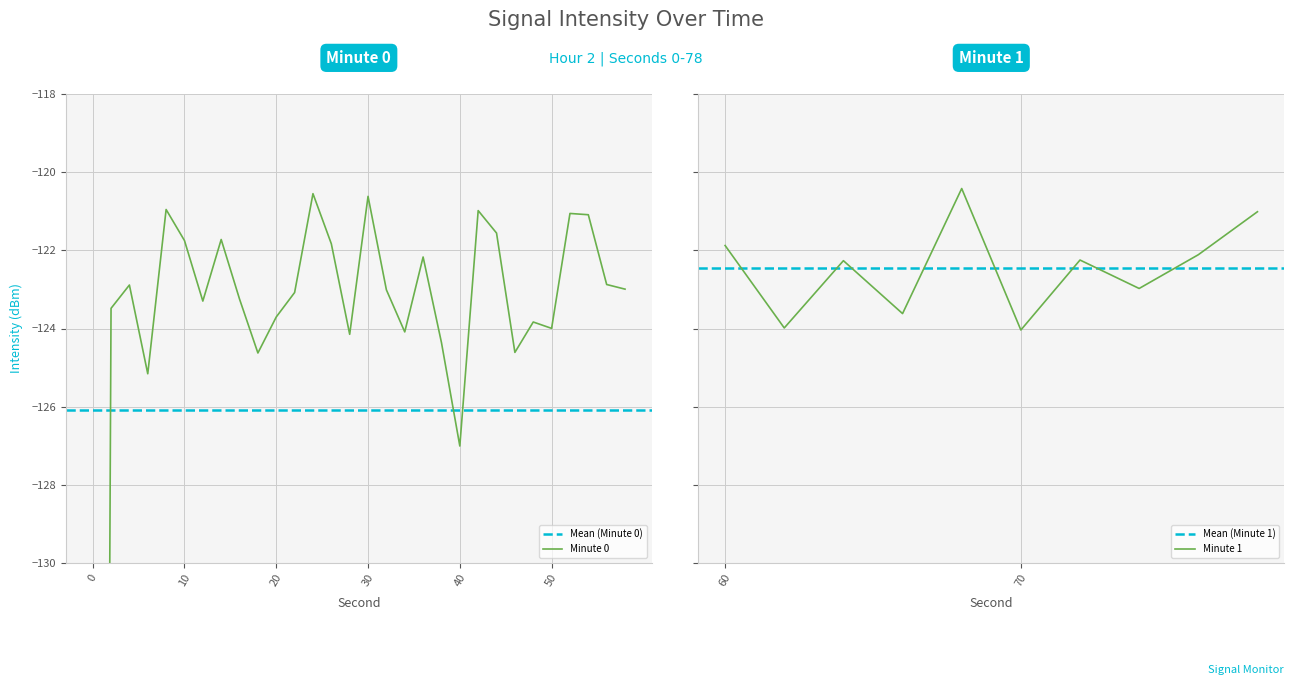

How many points are lower than both their immediate neighbors (excluding endpoints)?

13